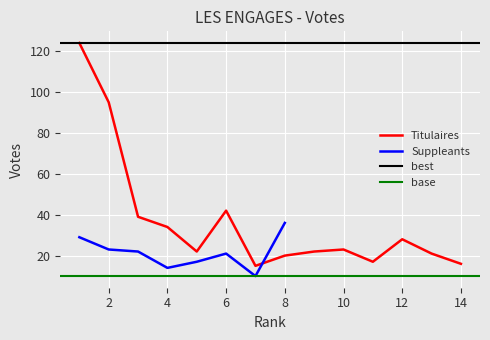

What is the value of the 12th point from the left?

28